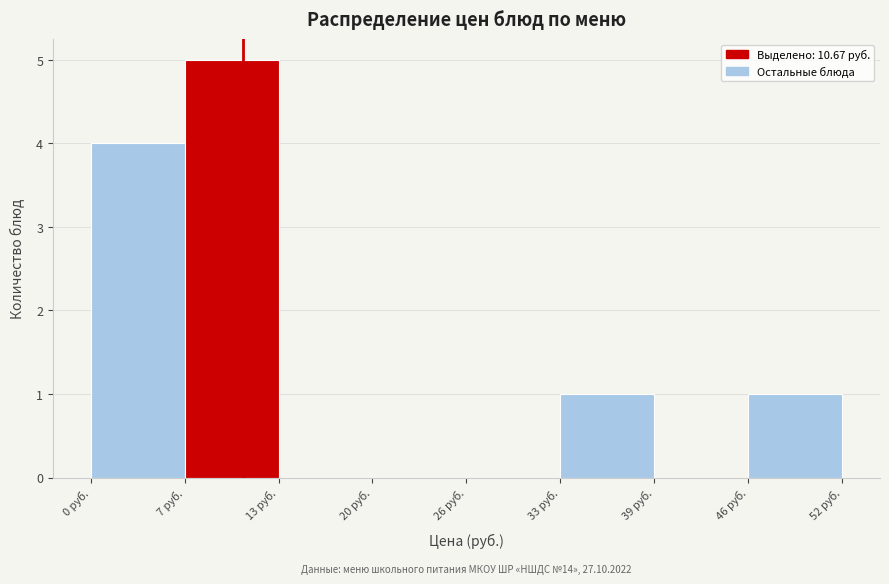

Over which range of the x-axis is the bar tallest?

7 to 13